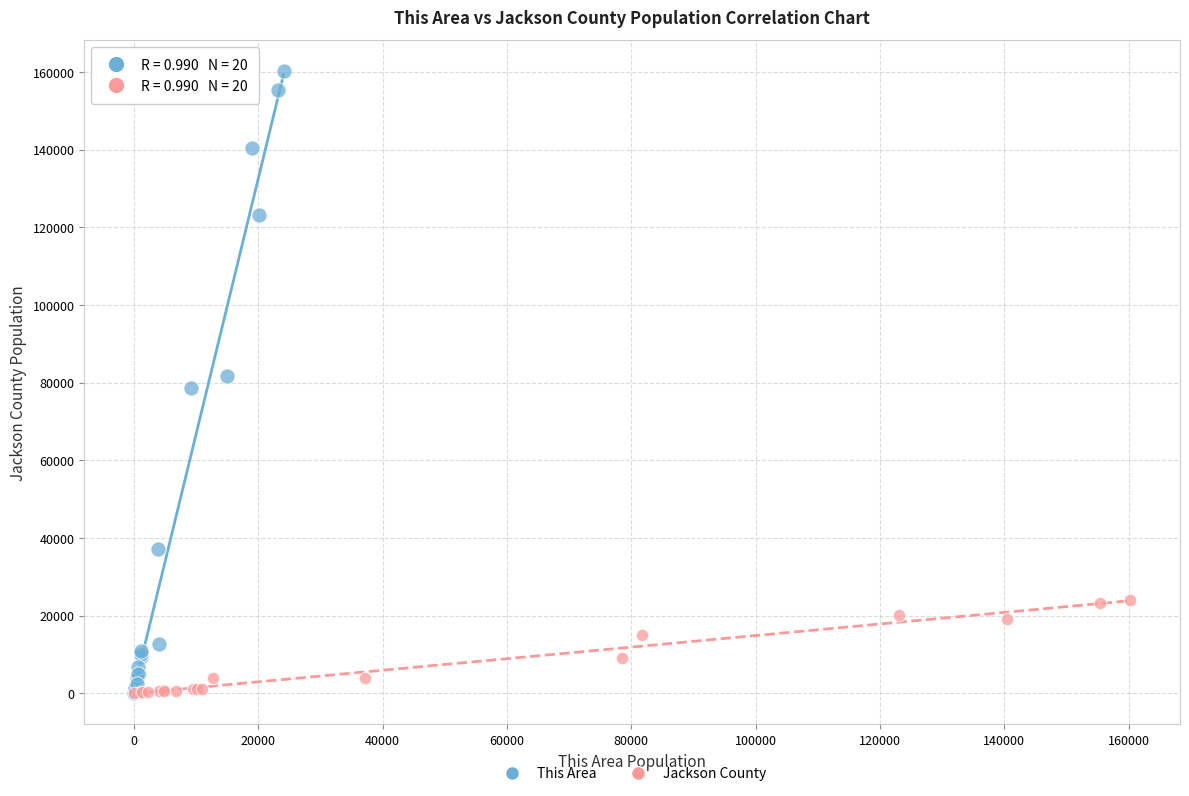

Which series reaches the maximum Y coordinate?

This Area